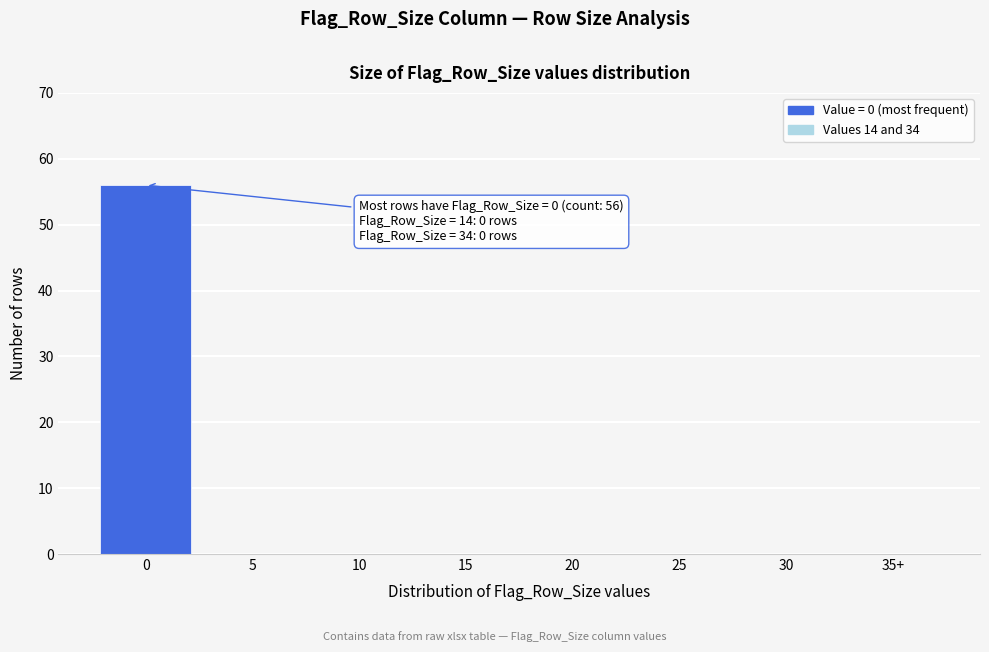

Reading right to left, extract all data points from this chart.

35+=0	30=0	25=0	20=0	15=0	10=0	5=0	0=56